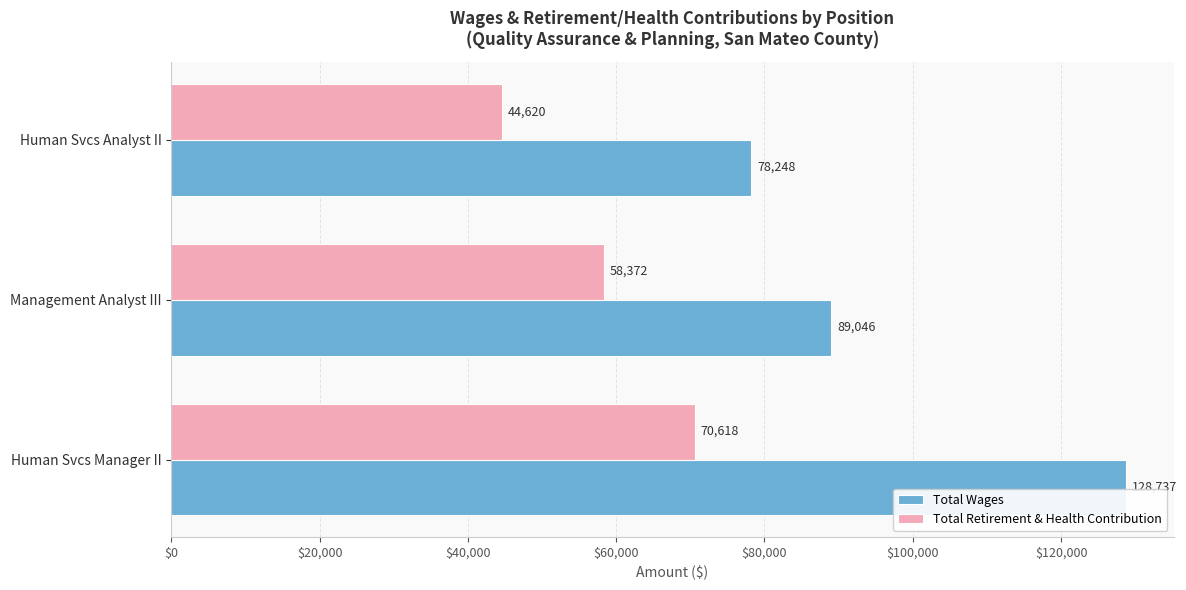

Which series has the largest total across all categories?

Total Wages